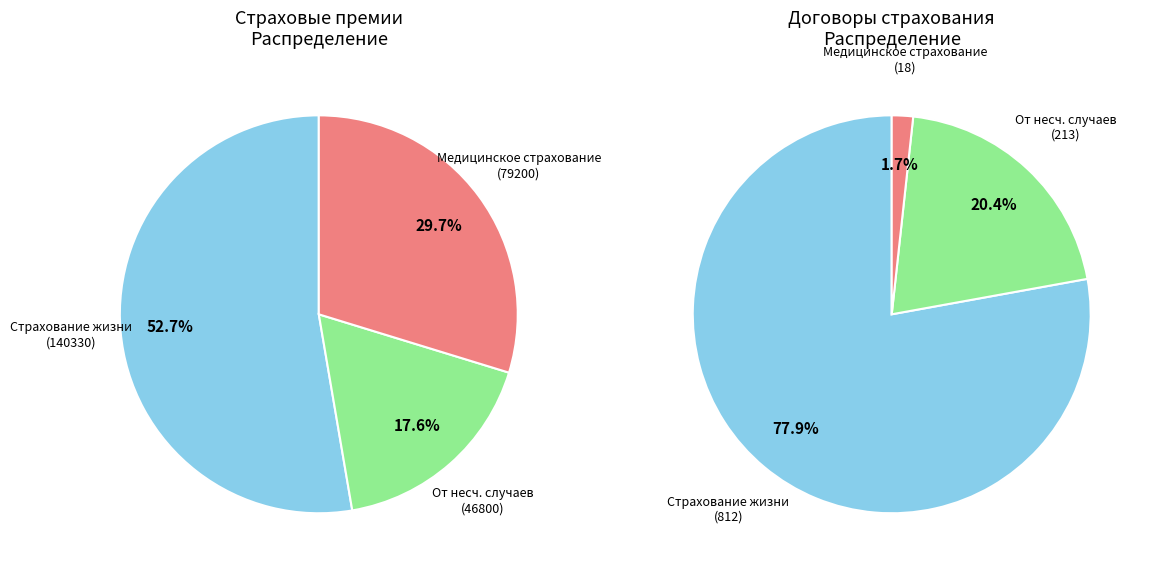

Combined, what portion of the pie is Страхование жизни – всего and медицинское страхование?

82.4%